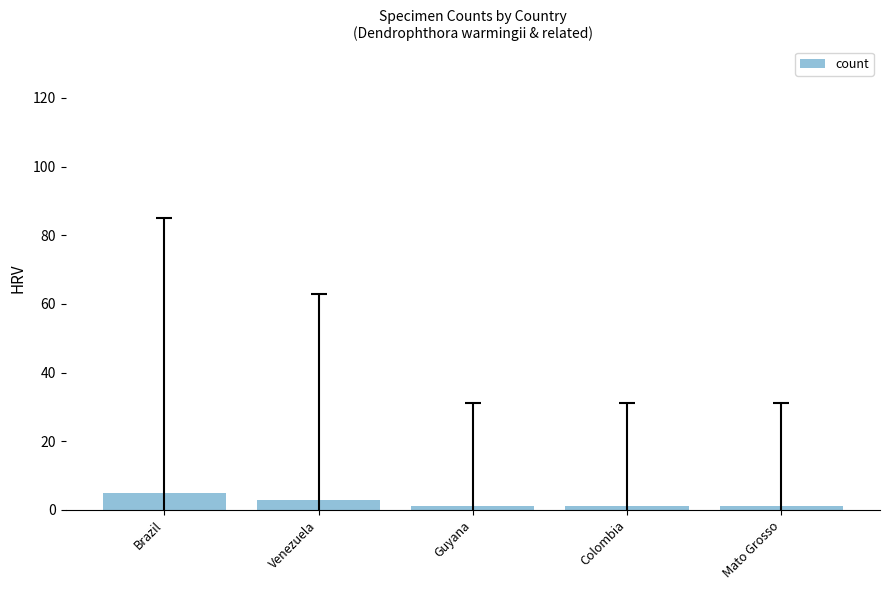

What is the sum of all values?

11